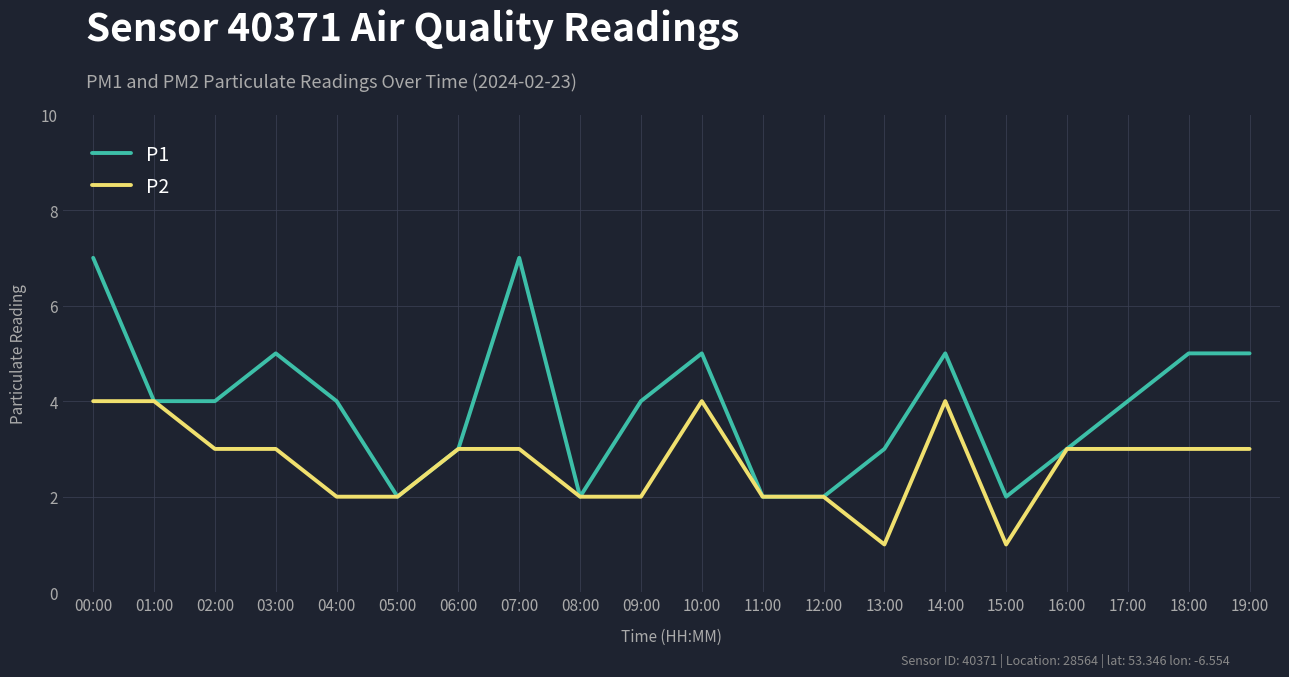

Which series changed the most between 12:00 and 17:00?

P1